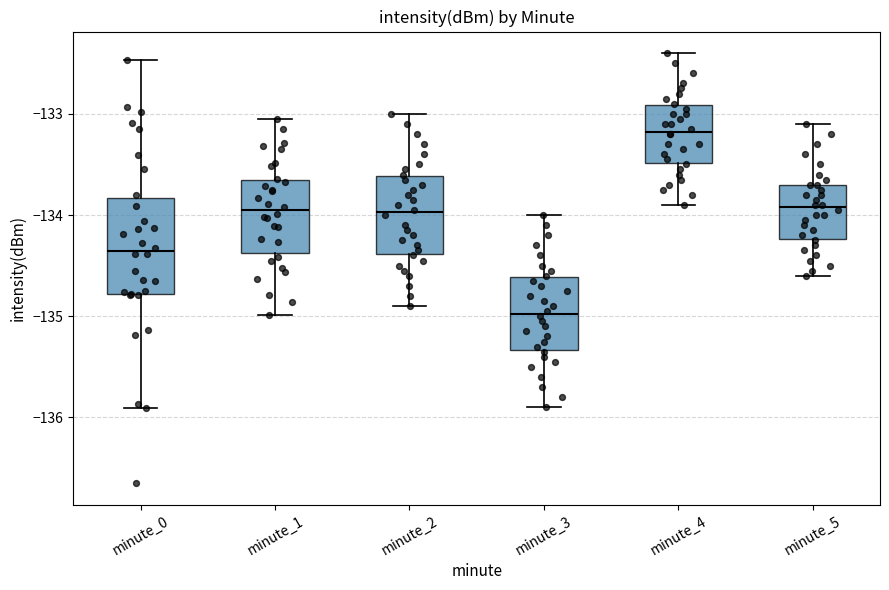

Reading left to right, read every box against the y-axis: the position of its median line, the range the box covers, and the ends of its whiskers. The values are not printed on the chart, so give them approximately, as read against the axis.

minute_0: median -134.4, box -134.8 to -133.8, whiskers -135.9 to -132.5
minute_1: median -134.0, box -134.4 to -133.7, whiskers -135.0 to -133.0
minute_2: median -134.0, box -134.4 to -133.6, whiskers -134.9 to -133.0
minute_3: median -135.0, box -135.3 to -134.6, whiskers -135.9 to -134.0
minute_4: median -133.2, box -133.5 to -132.9, whiskers -133.9 to -132.4
minute_5: median -133.9, box -134.2 to -133.7, whiskers -134.6 to -133.1